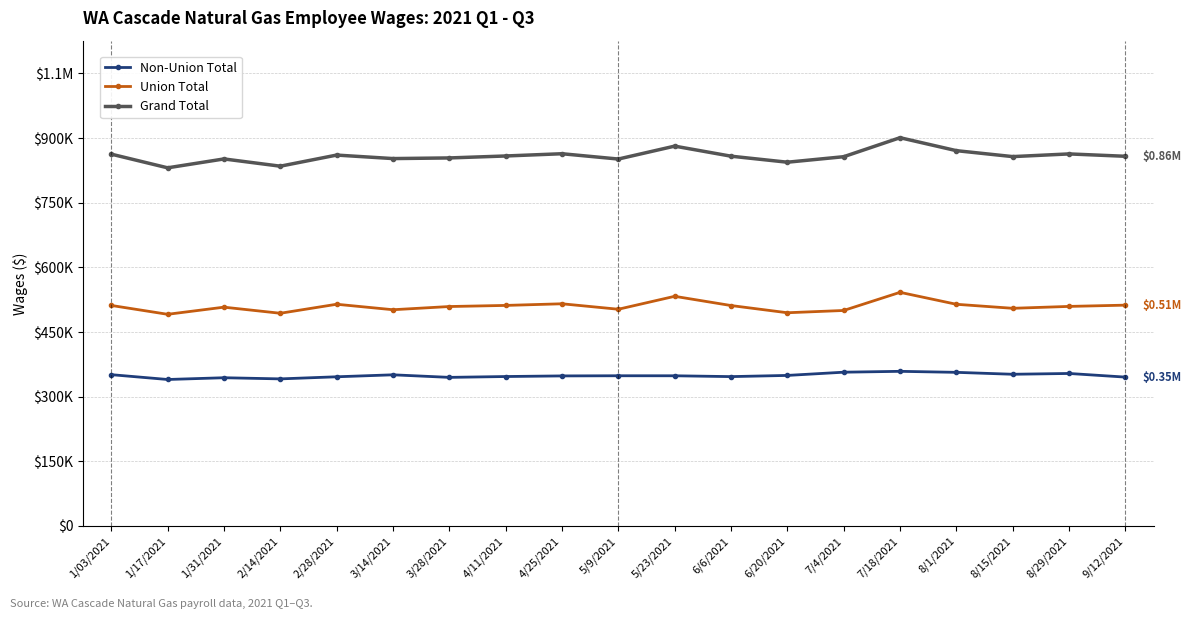

At which category is the sum across all series the highest?

7/18/2021